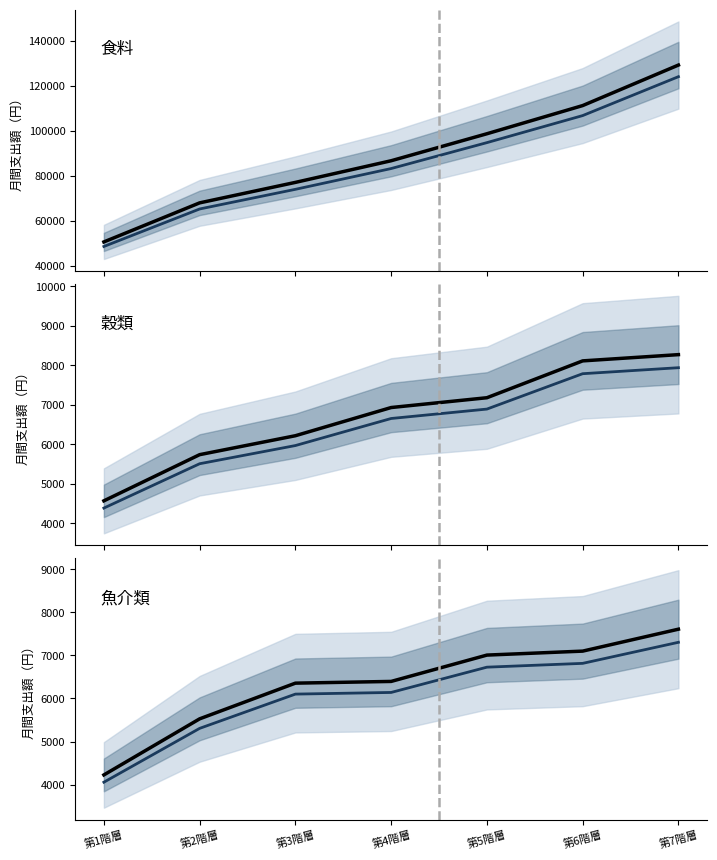

The 魚介類（調整後） series shows 2861.7 at 第3階層. True or false?

False